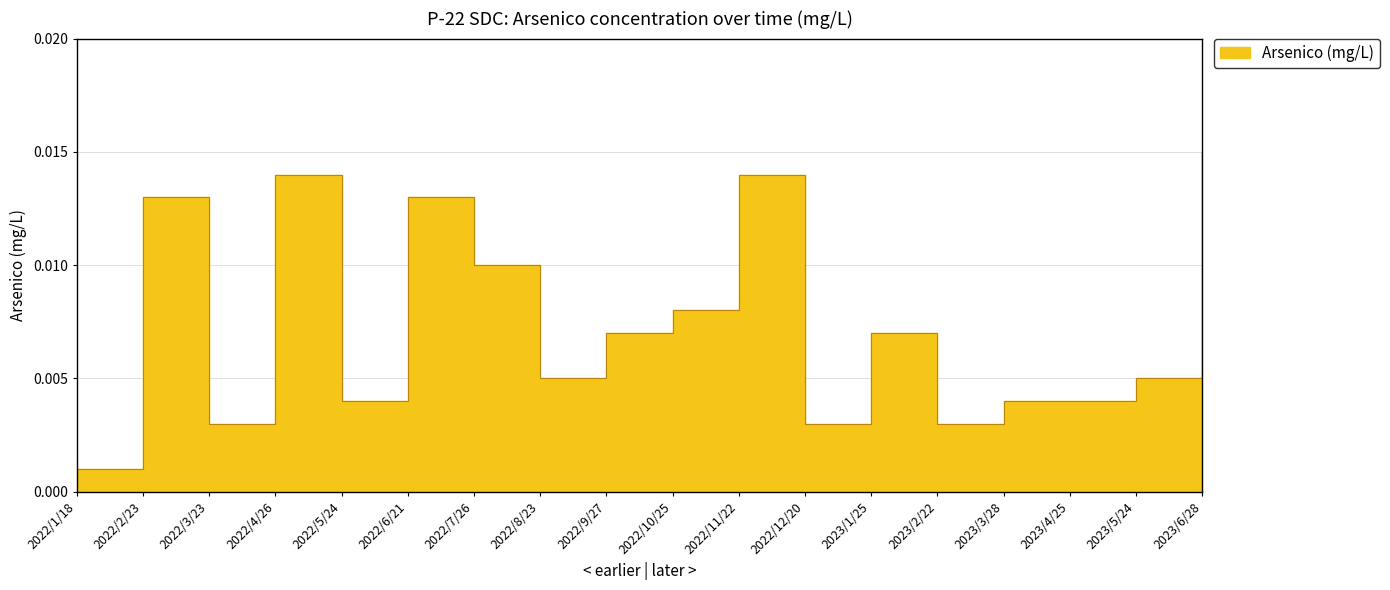

The chart shows a value of 0.0 at 2022/11/22. True or false?

False